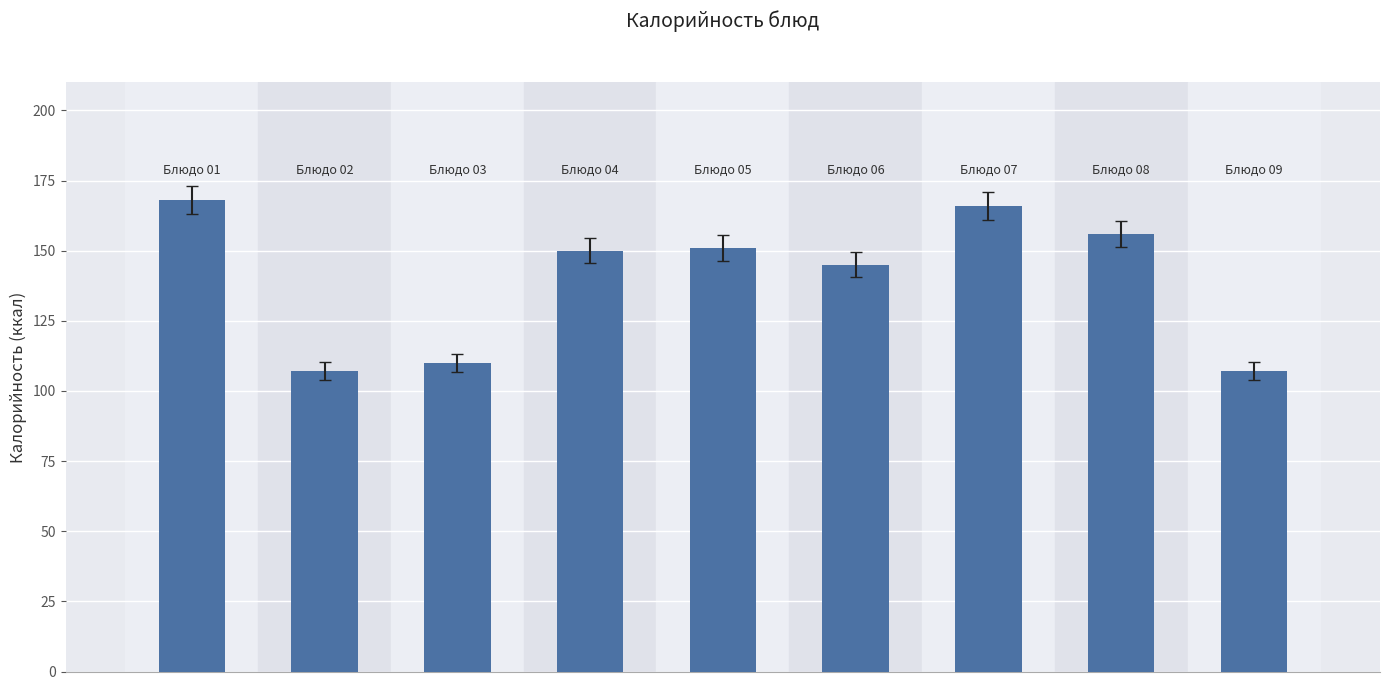

How many bars are there in total?

9